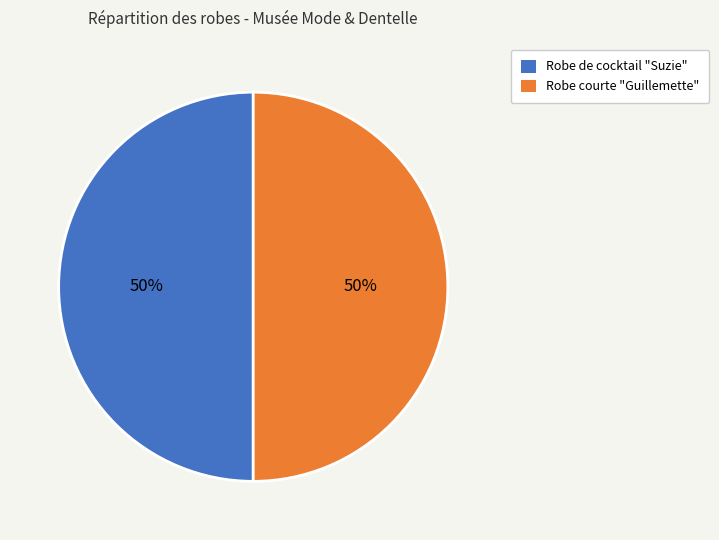

How many slices are in this pie chart?

2